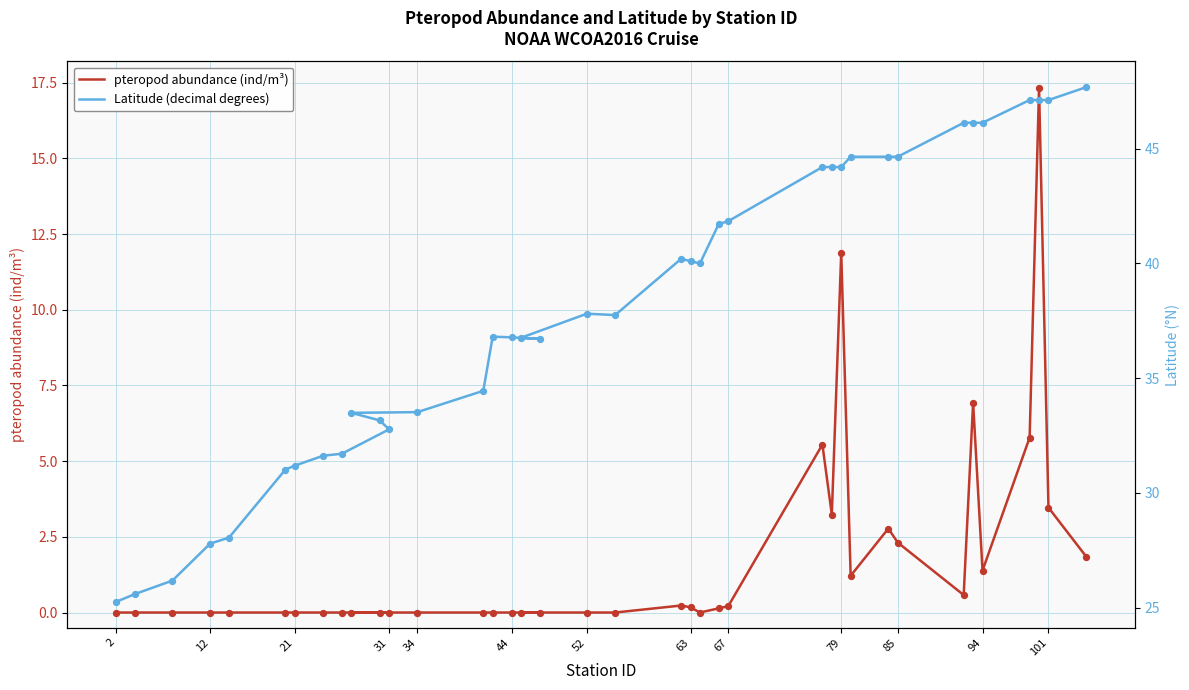

Which series reaches the minimum Y coordinate?

pteropod abundance (ind/m³)